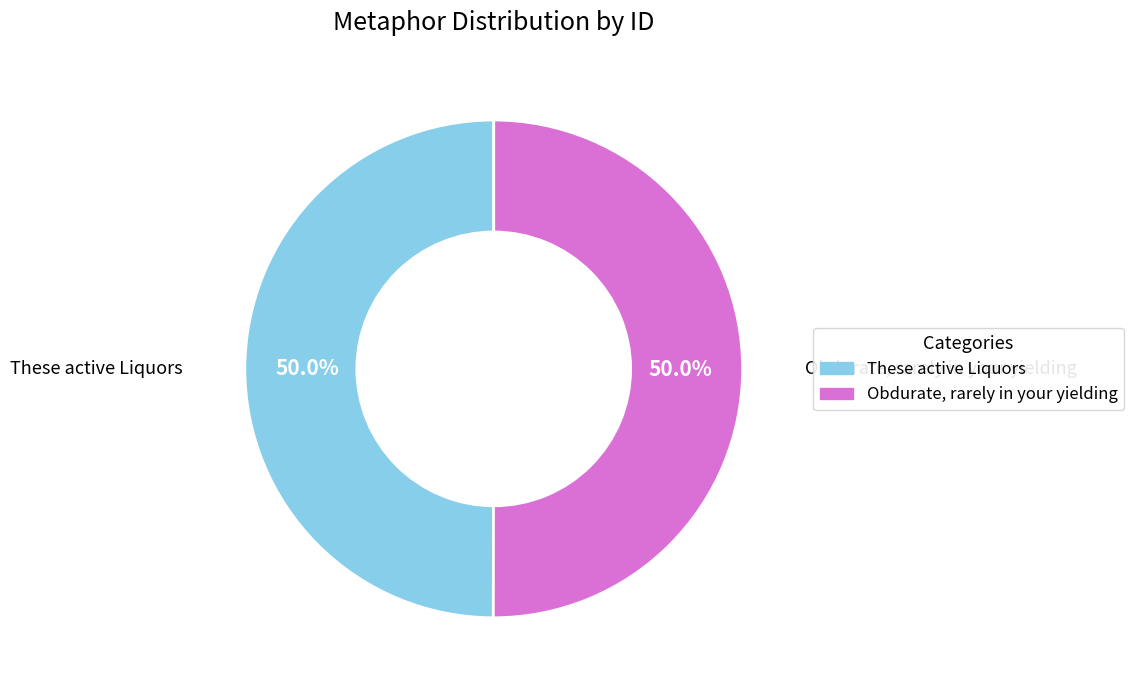

What is the total percentage of Obdurate, rarely in your yielding and These active Liquors?

100.0%